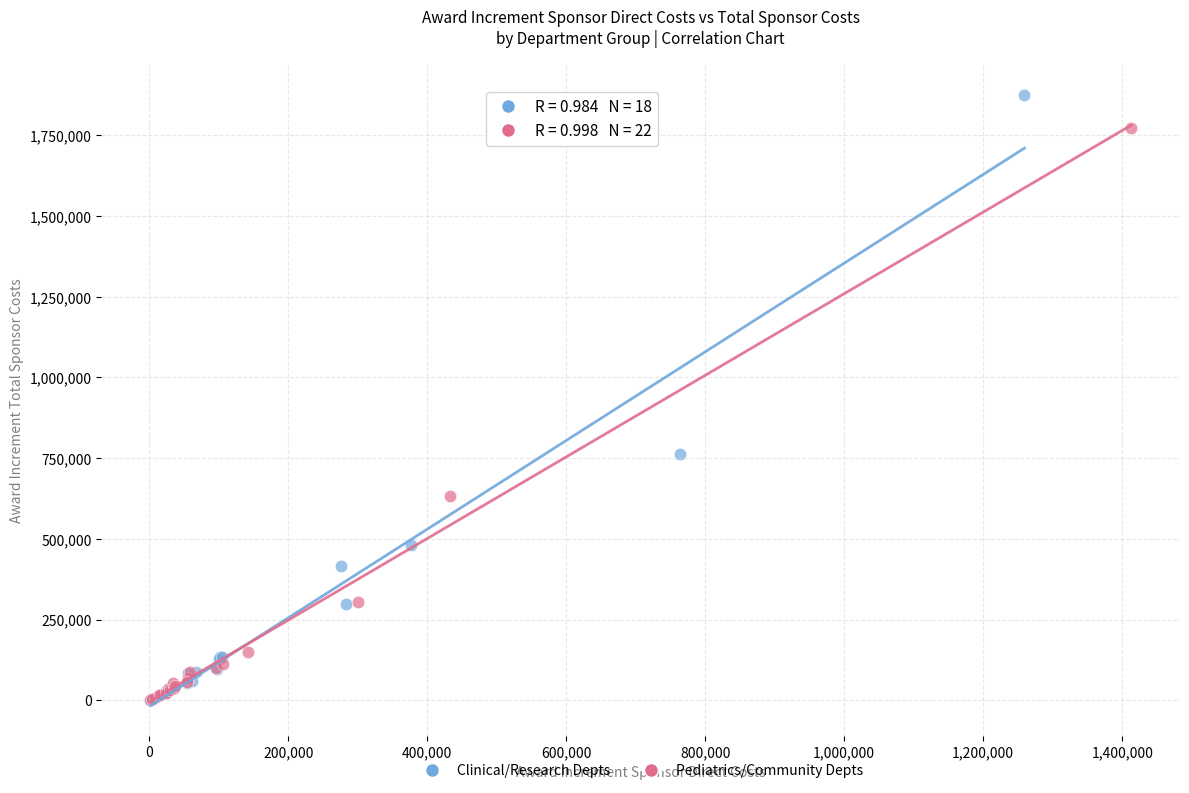

Which series has the largest Y range (max minus min)?

Clinical/Research Depts